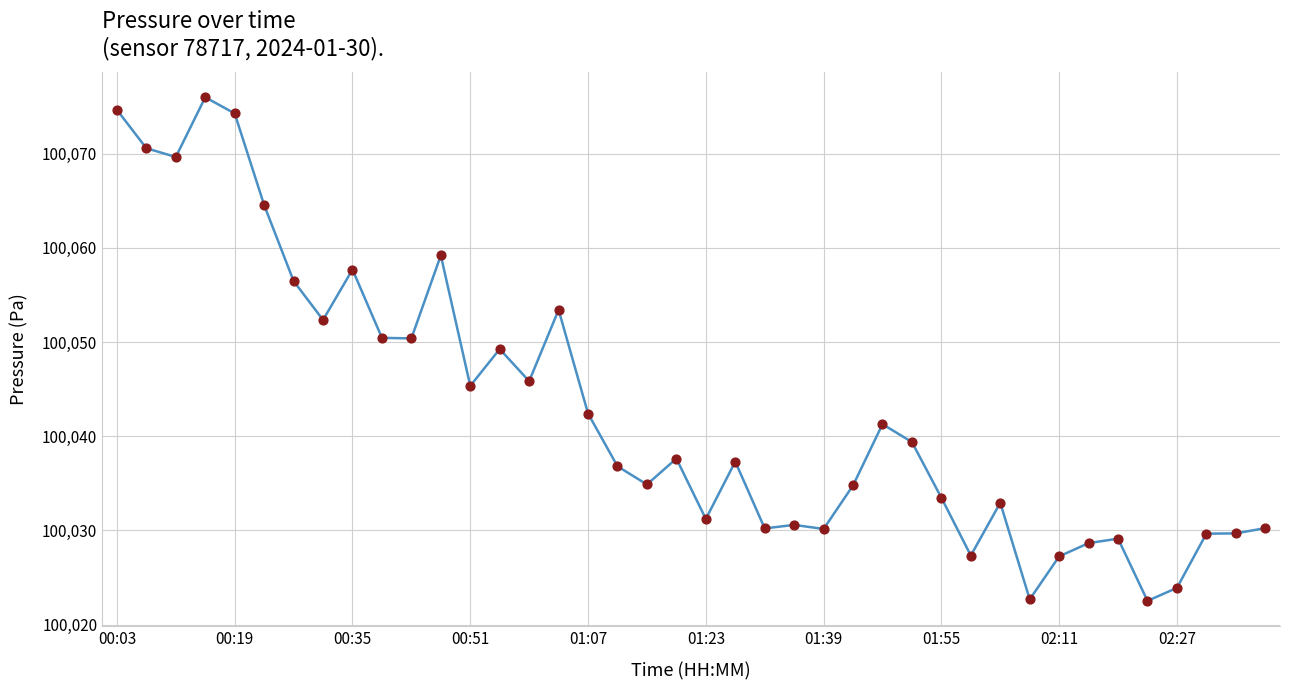

What is the smallest value displayed?

100022.5